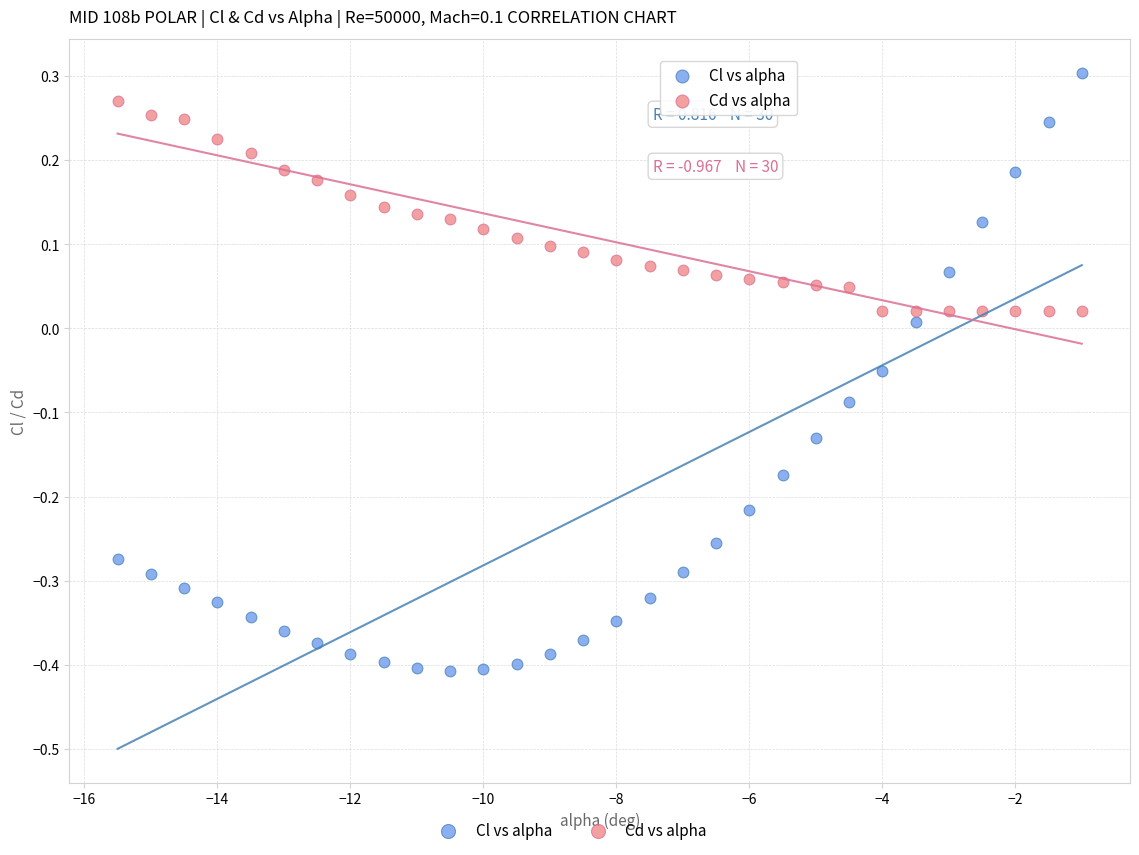

What is the X range (max minus min) for the scatter plot?

14.5